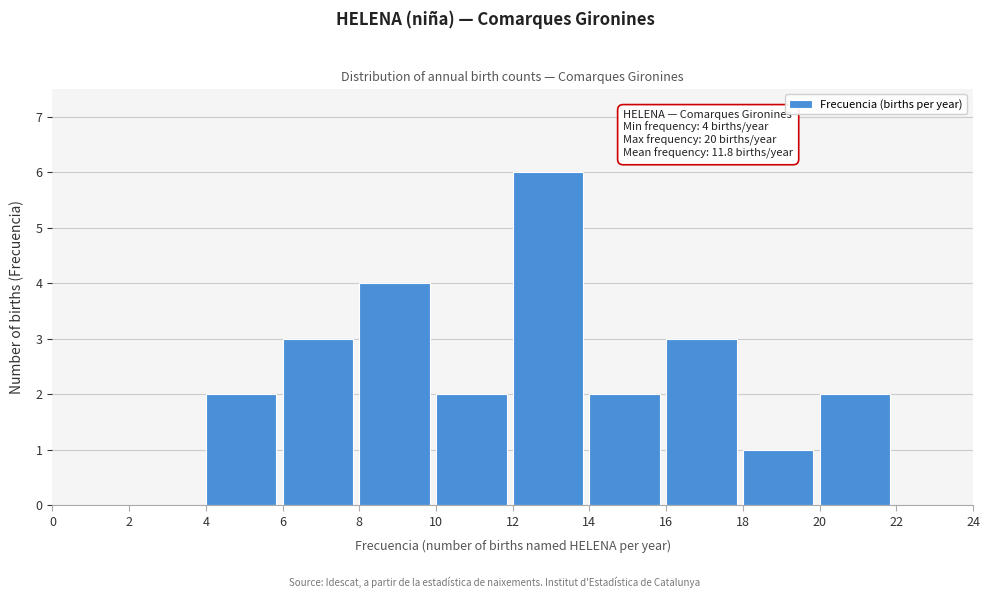

Which range on the x-axis has the tallest bar?

12 to 14